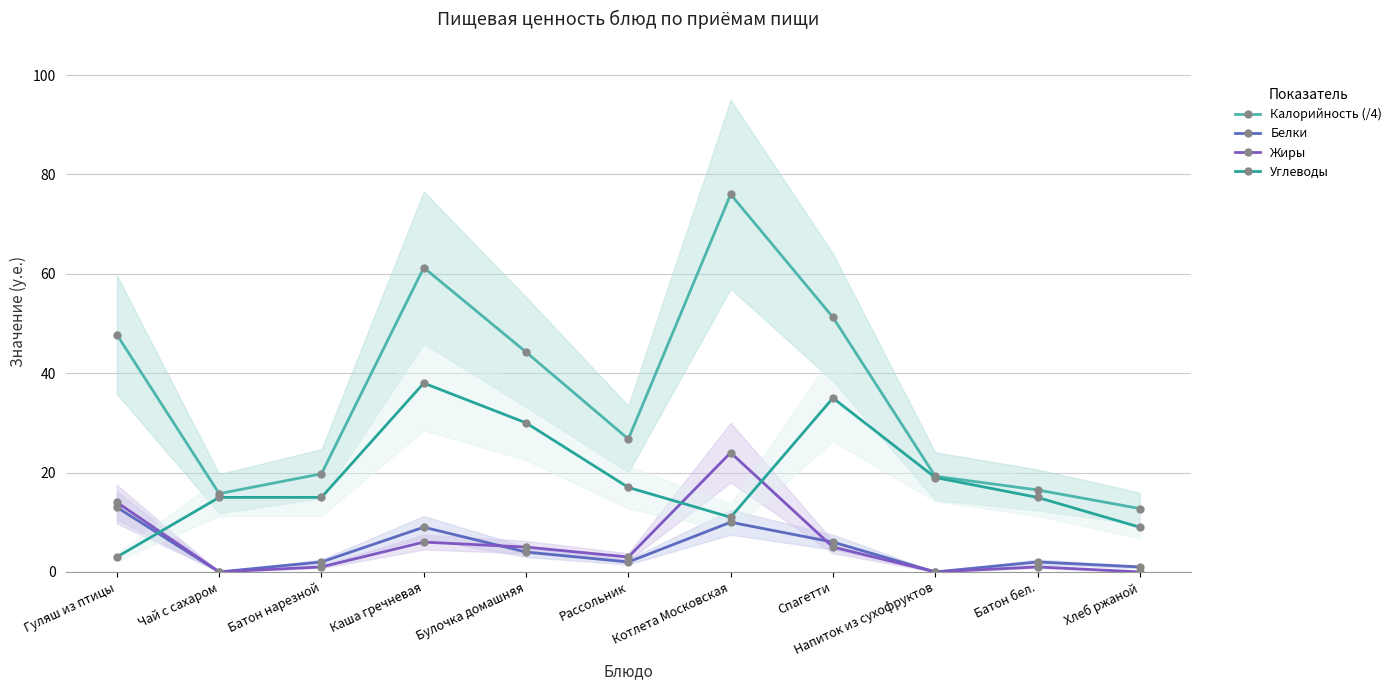

Which series has the largest range (max minus min)?

Калорийность (/4)